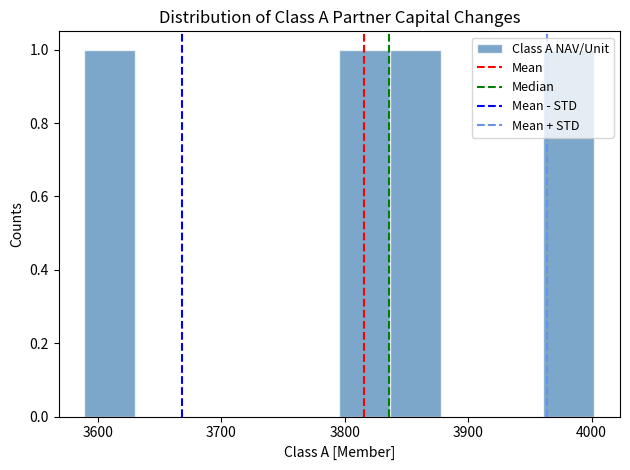

How tall is the bar that spans 3840 to 3880 on the x-axis? Neither the bar edges nor the heights are printed on the chart, so give them approximately, as read against the axes.

1